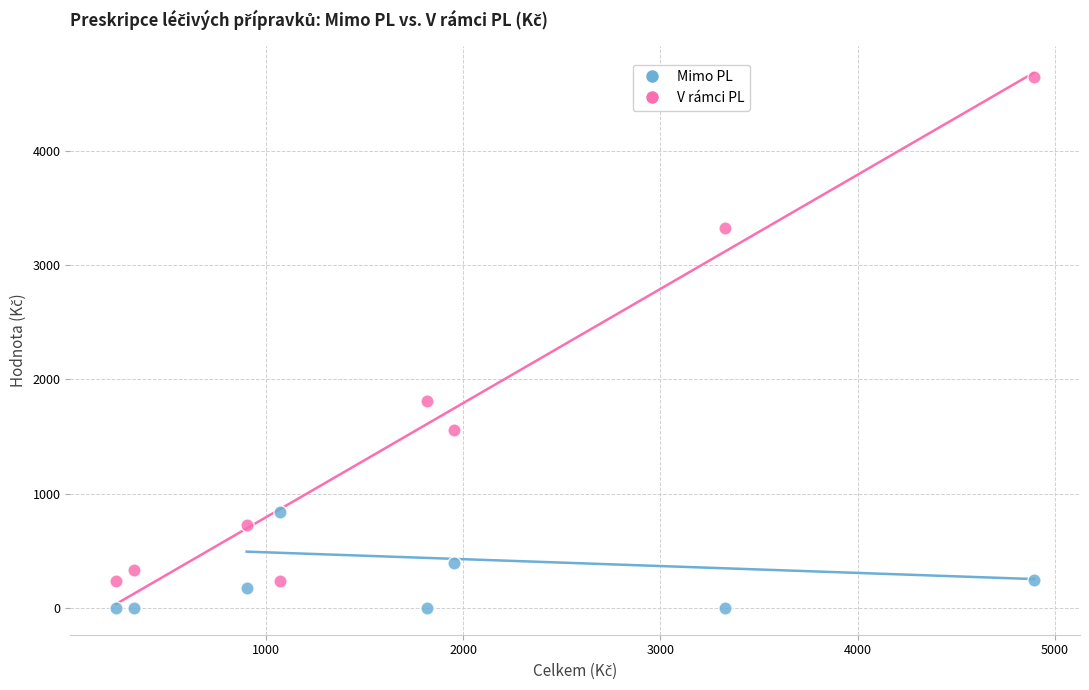

What are all the series names shown in the legend?

Mimo PL, V rámci PL